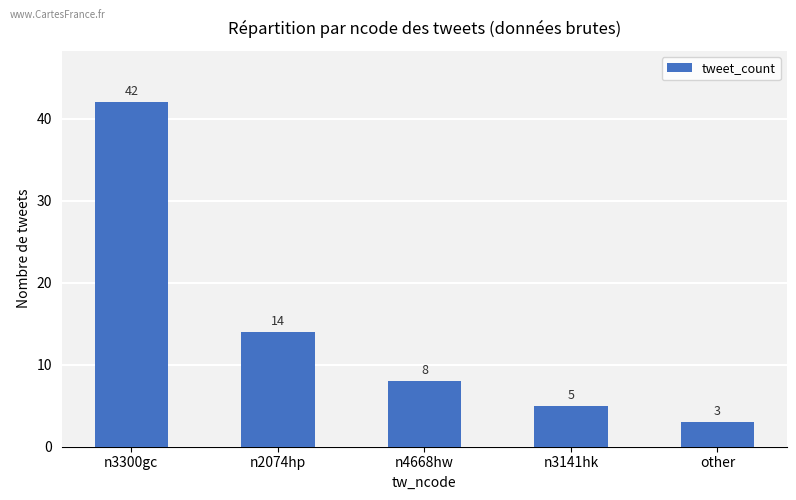

What is the change in value from n2074hp to n4668hw?

-6